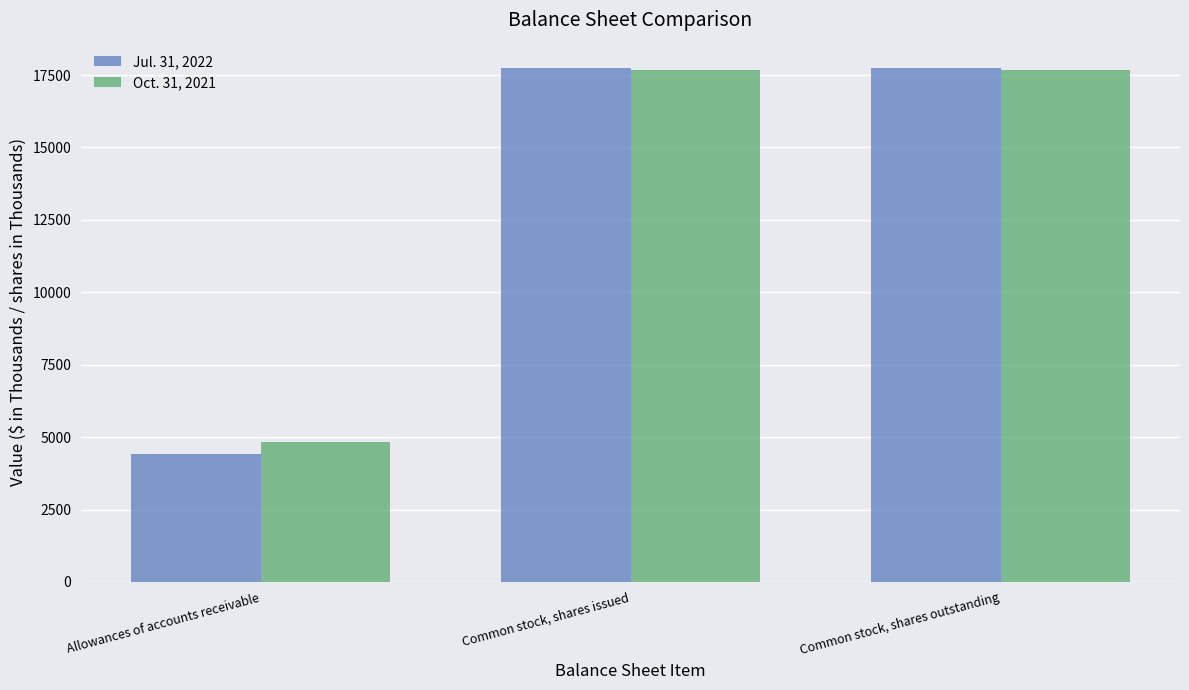

What is the spread (max minus min) of values at Common stock, shares outstanding?

46